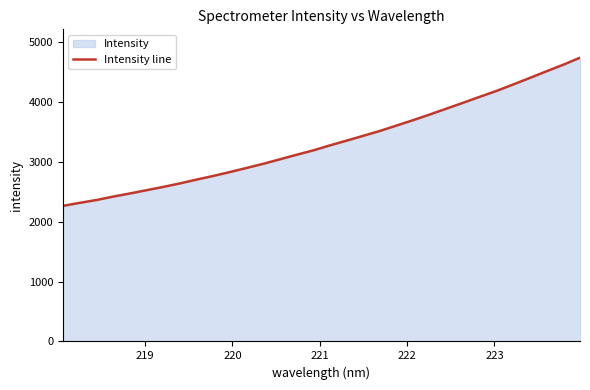

What is the greatest value displayed?

4741.0